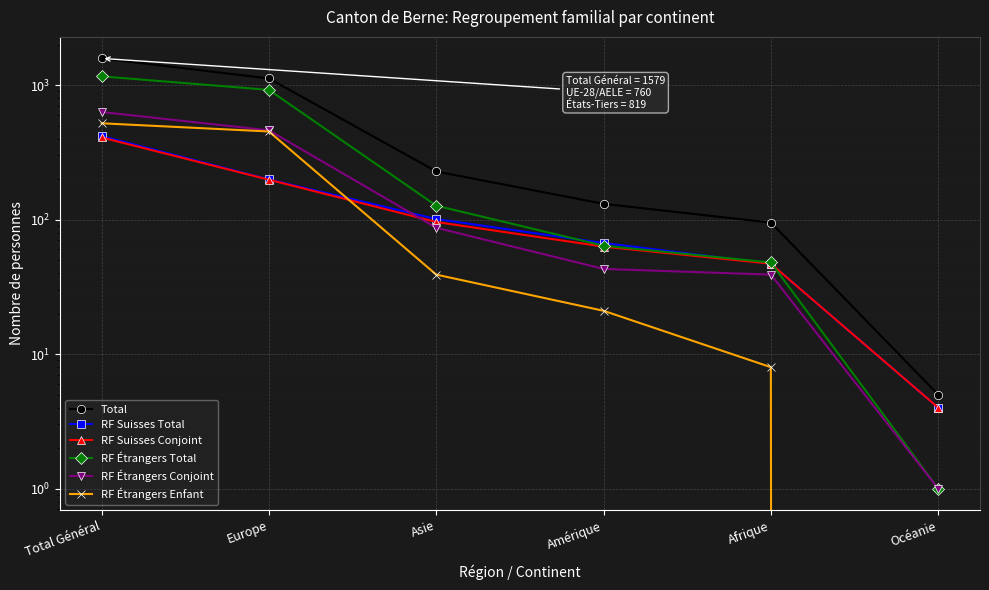

What is the sum of all Total values?

3158